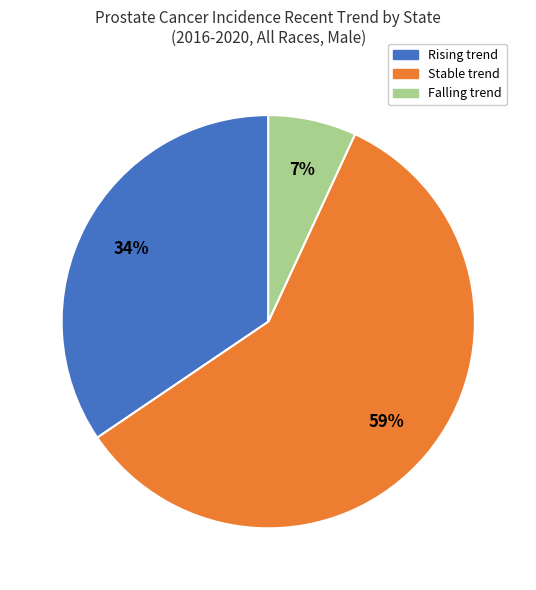

To the nearest percent, what is the difference between the largest and smallest slice percentages?

52%